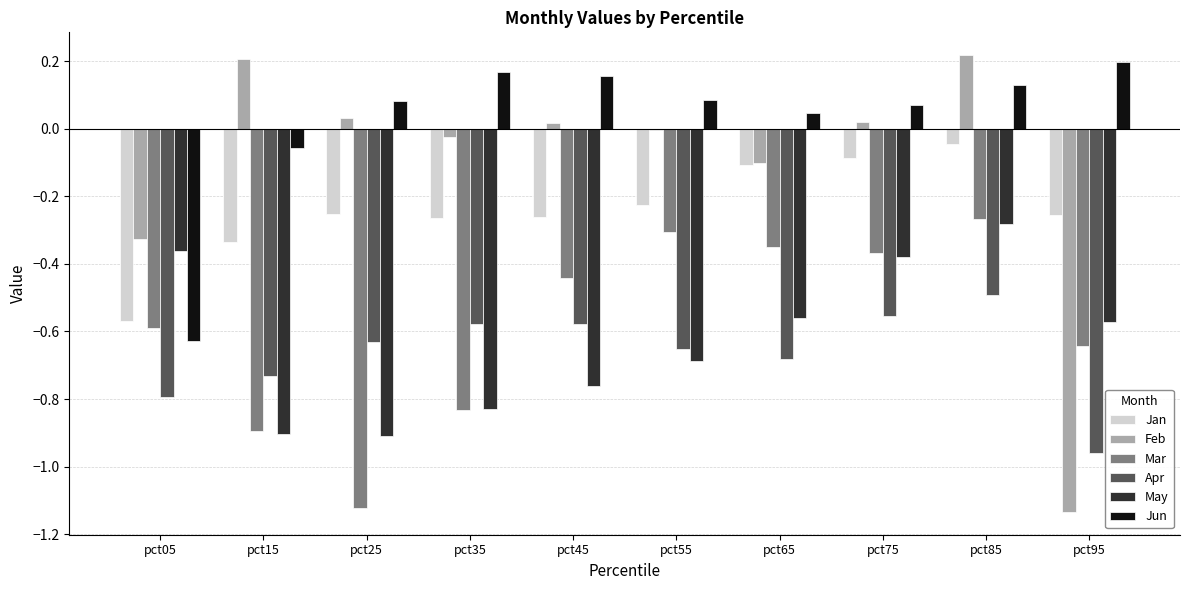

What is the sum of all Jan values?

-2.4